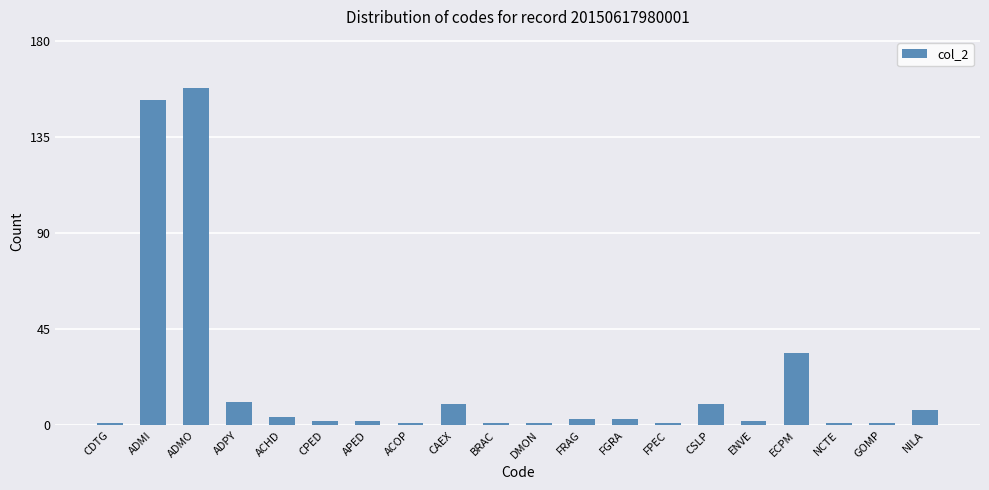

Reading right to left, list all the values displayed in this chart.

NILA=7	GOMP=1	NCTE=1	ECPM=34	ENVE=2	CSLP=10	FPEC=1	FGRA=3	FRAG=3	DMON=1	BRAC=1	CAEX=10	ACOP=1	APED=2	CPED=2	ACHD=4	ADPY=11	ADMO=158	ADMI=152	CDTG=1